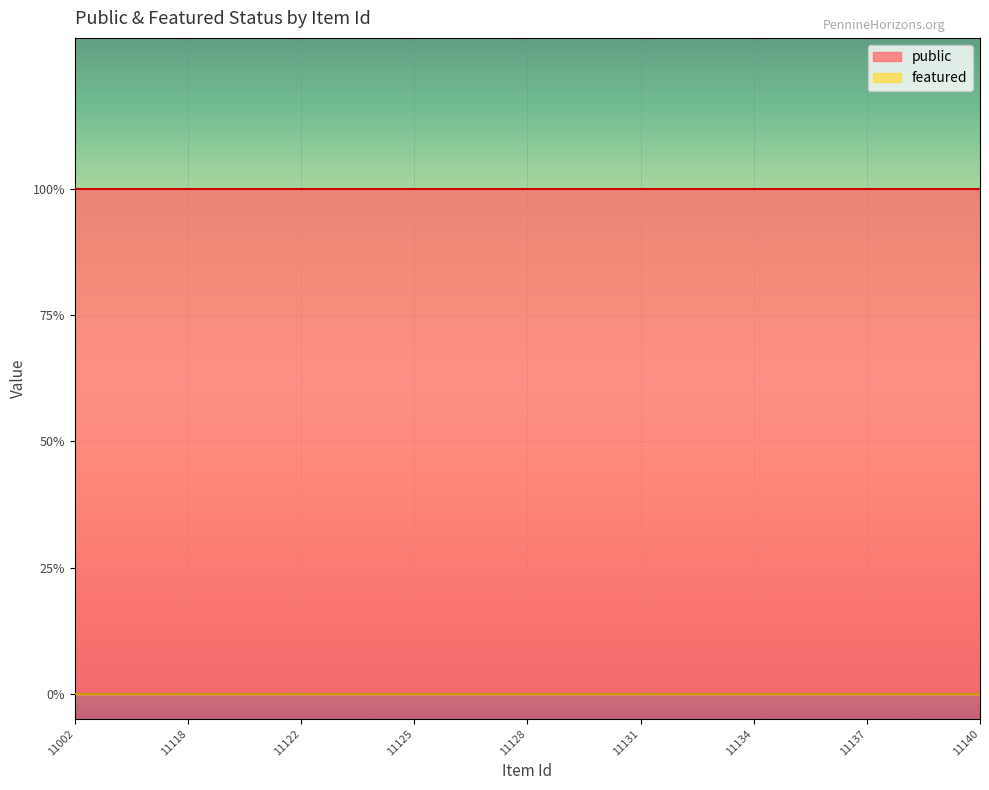

What is the maximum value shown in the chart?

1